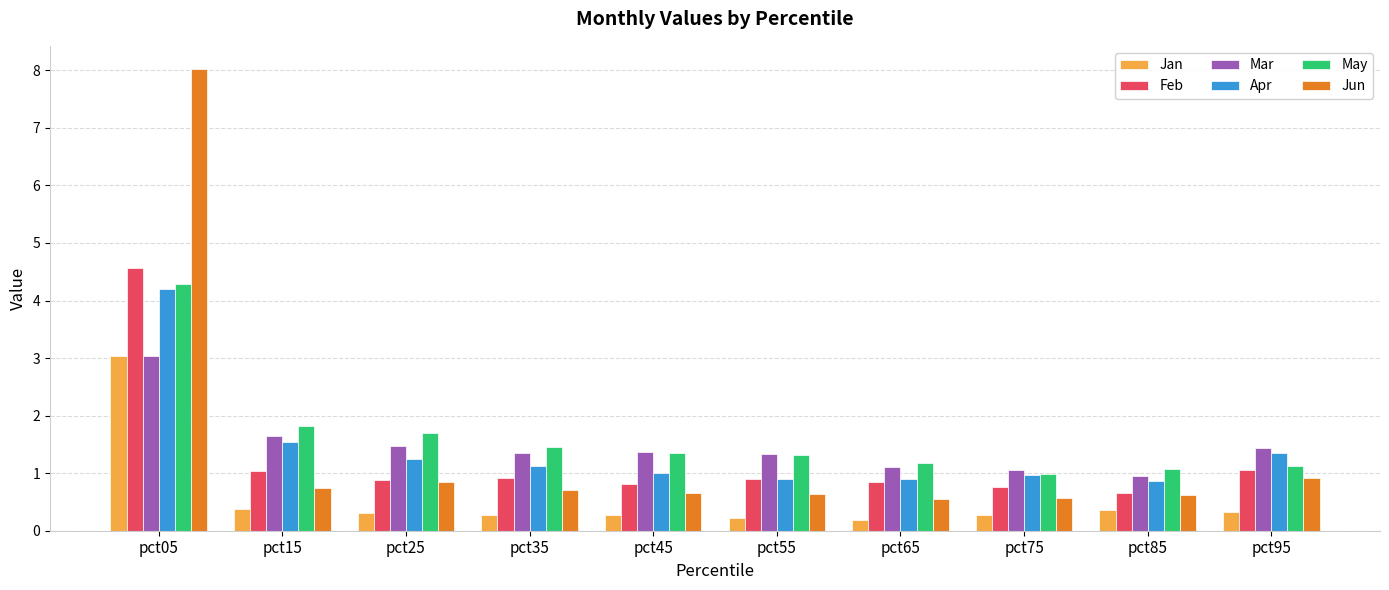

The Jan series shows 0.2 at pct65. True or false?

True